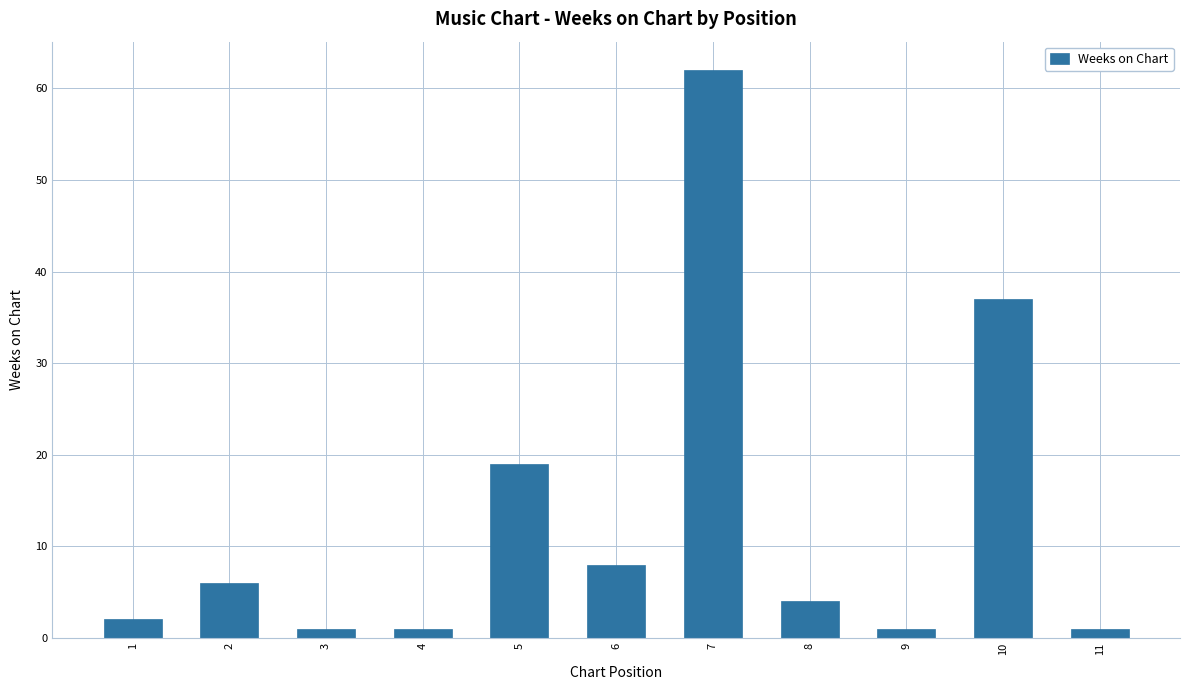

True or false: the data shows 8 at 6.

True